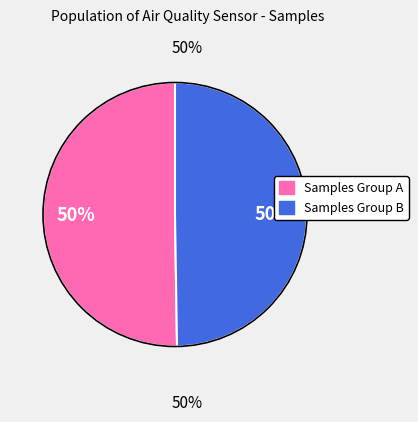

To the nearest percent, what is the average slice percentage?

50%